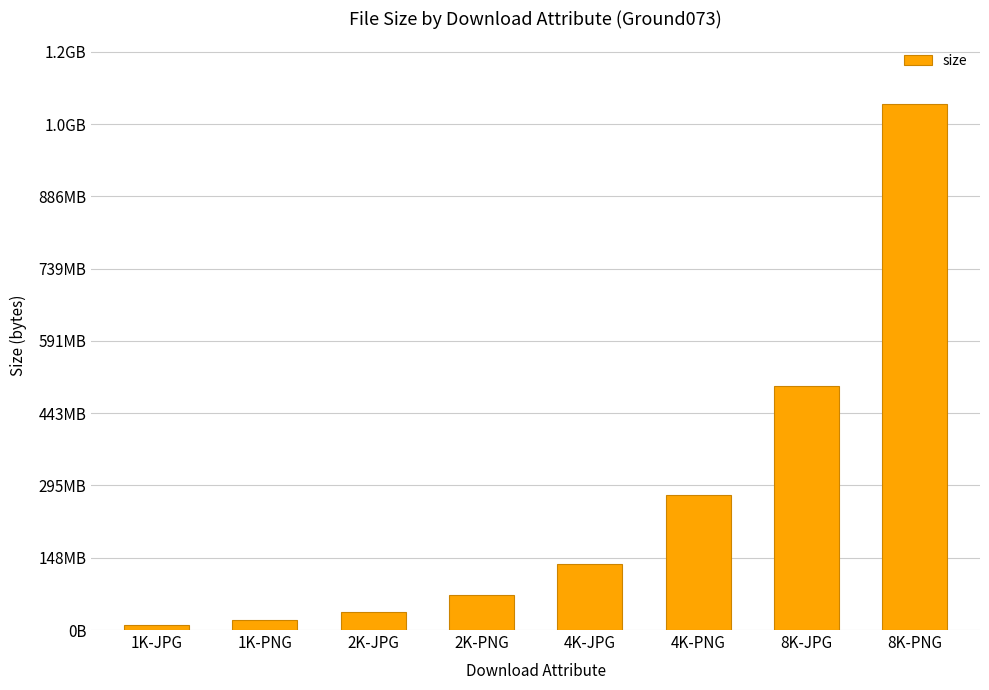

What is the ratio of the value at 4K-JPG to the value at 8K-JPG?

0.3